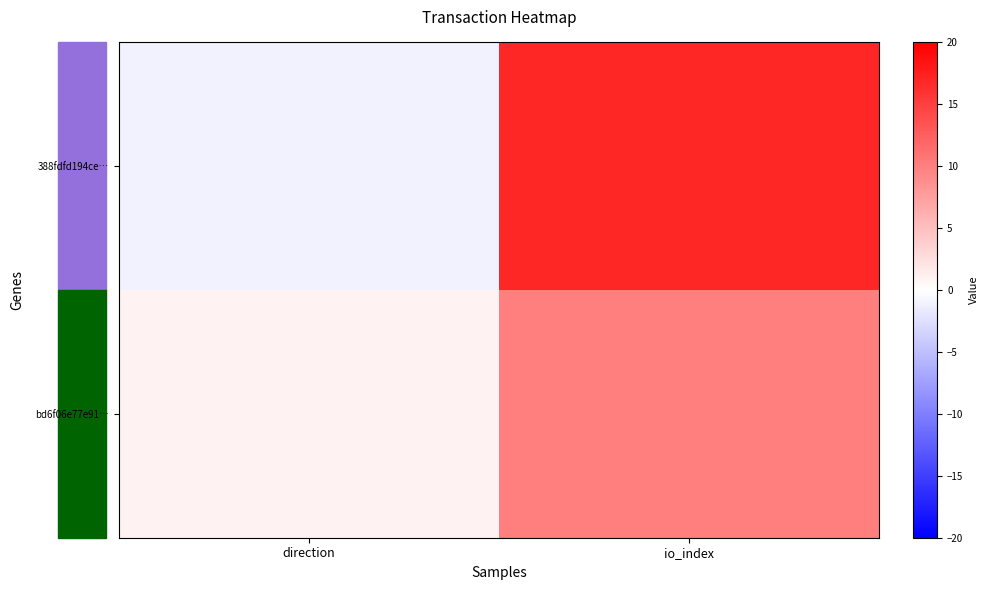

How many data points does each series have?

2